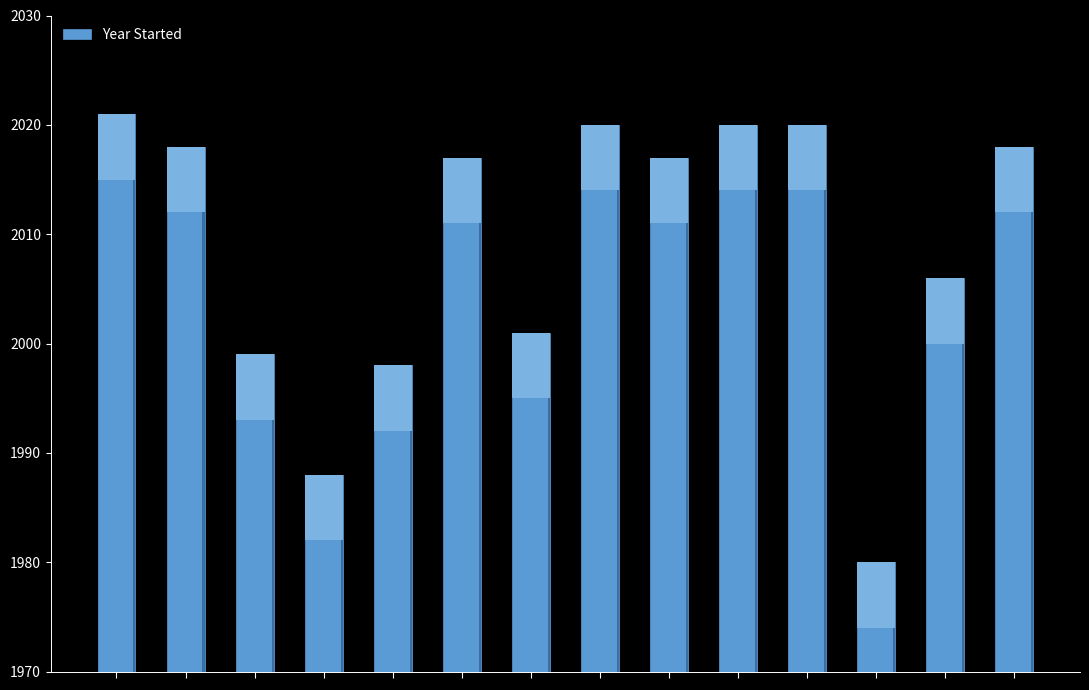

What is the value of the 3rd bar from the left?

1999